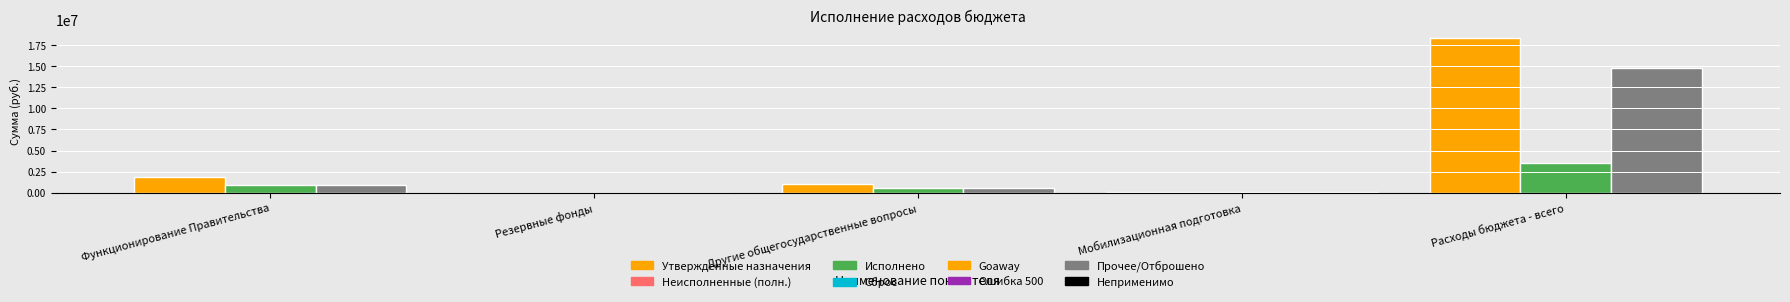

At which category is the sum across all series the highest?

Расходы бюджета - всего